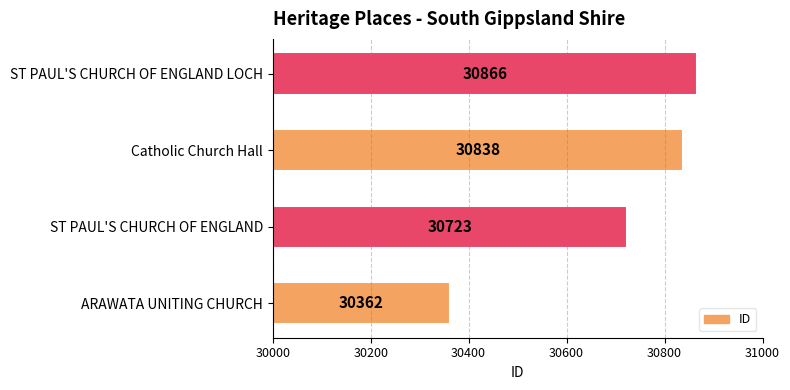

What is the difference between the values at ST PAUL'S CHURCH OF ENGLAND LOCH and ARAWATA UNITING CHURCH?

504